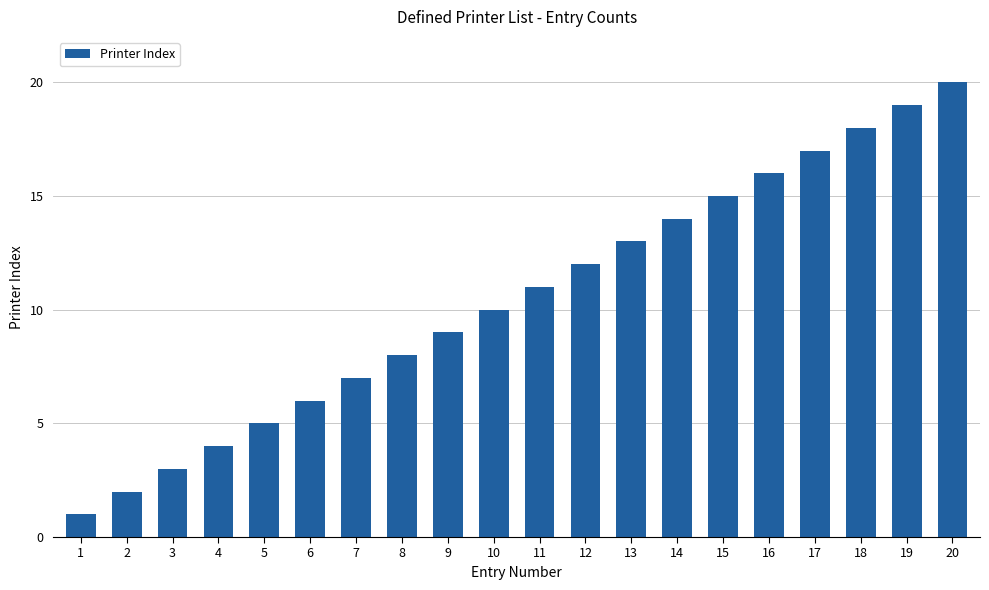

What is the difference between the maximum and second lowest values?

18